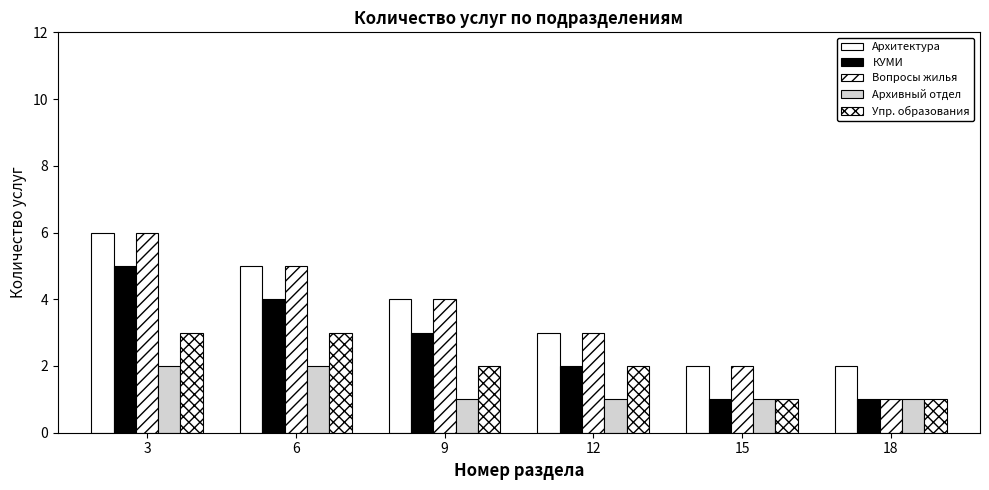

How many bars are there in total?

30